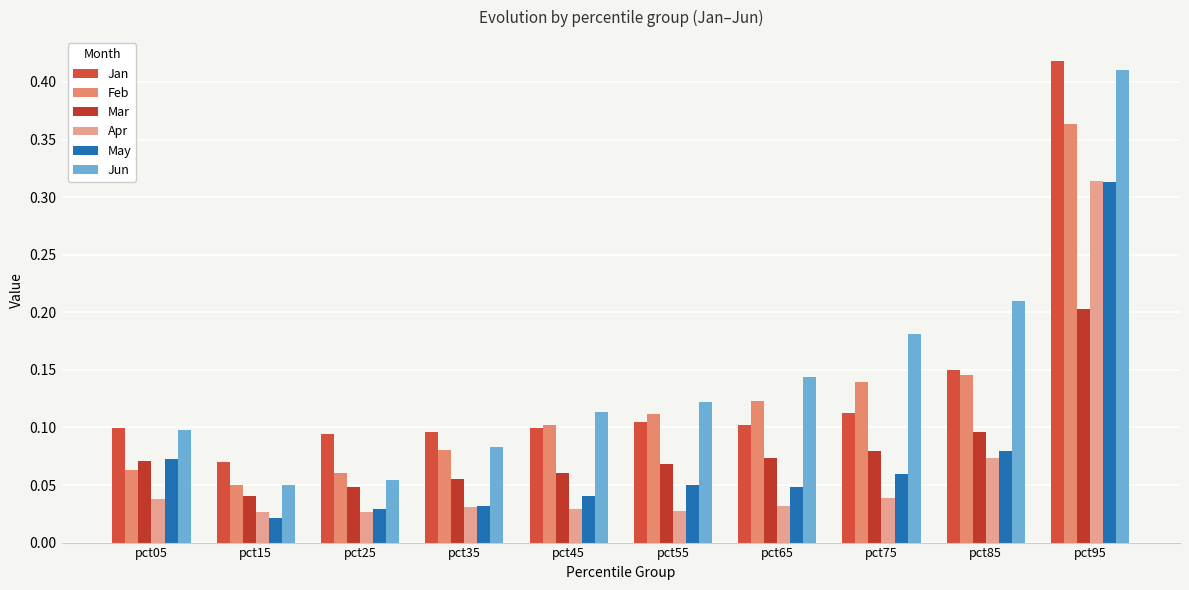

At how many categories does at least one series exceed 0?

10